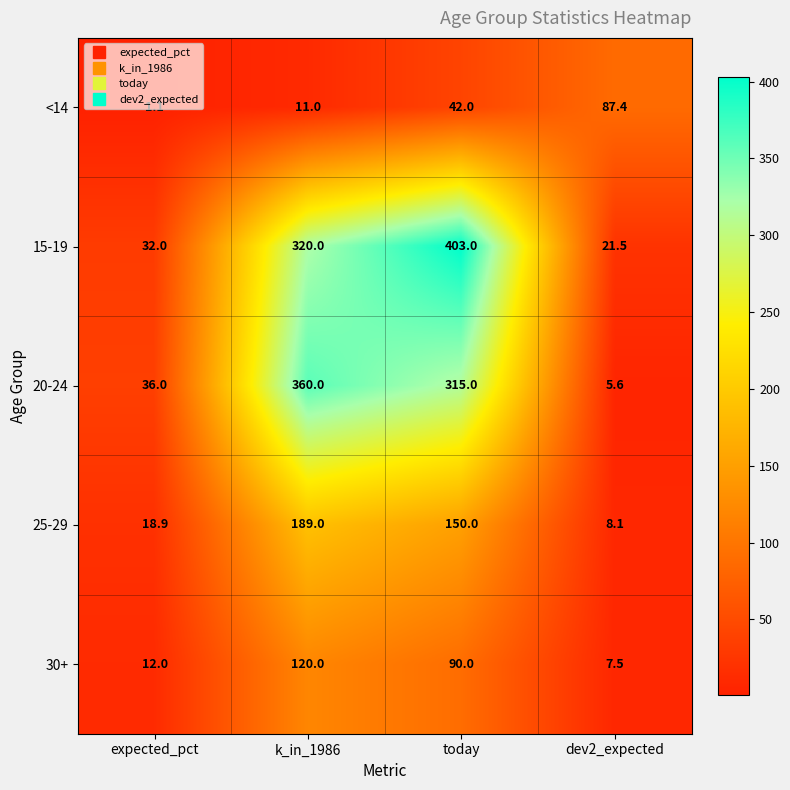

At which label does 25-29 first exceed 150?

k_in_1986